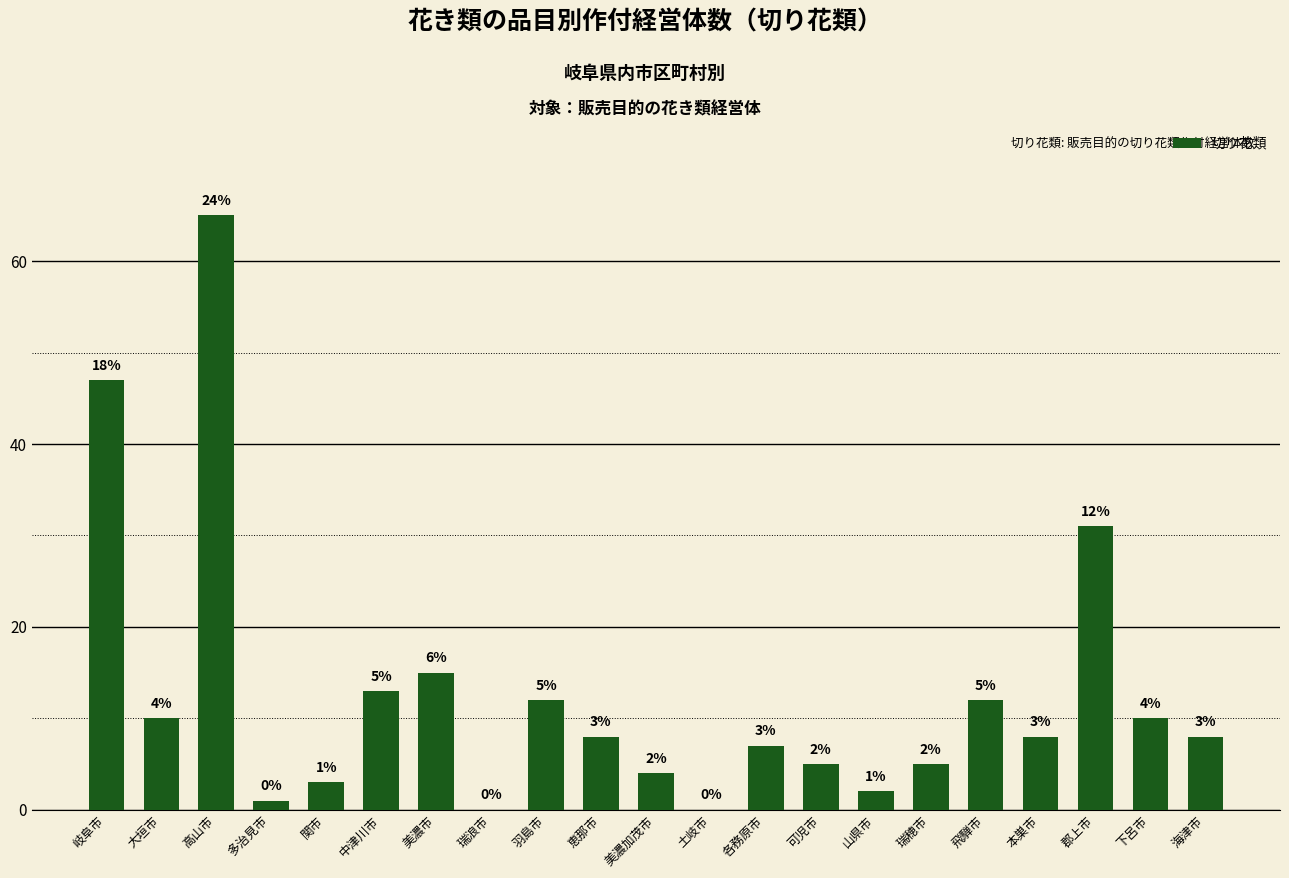

At which category does the chart reach its peak across all series?

高山市